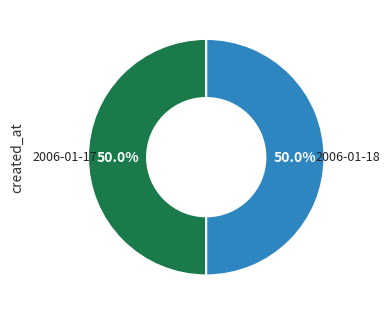

How many slices are in this pie chart?

2